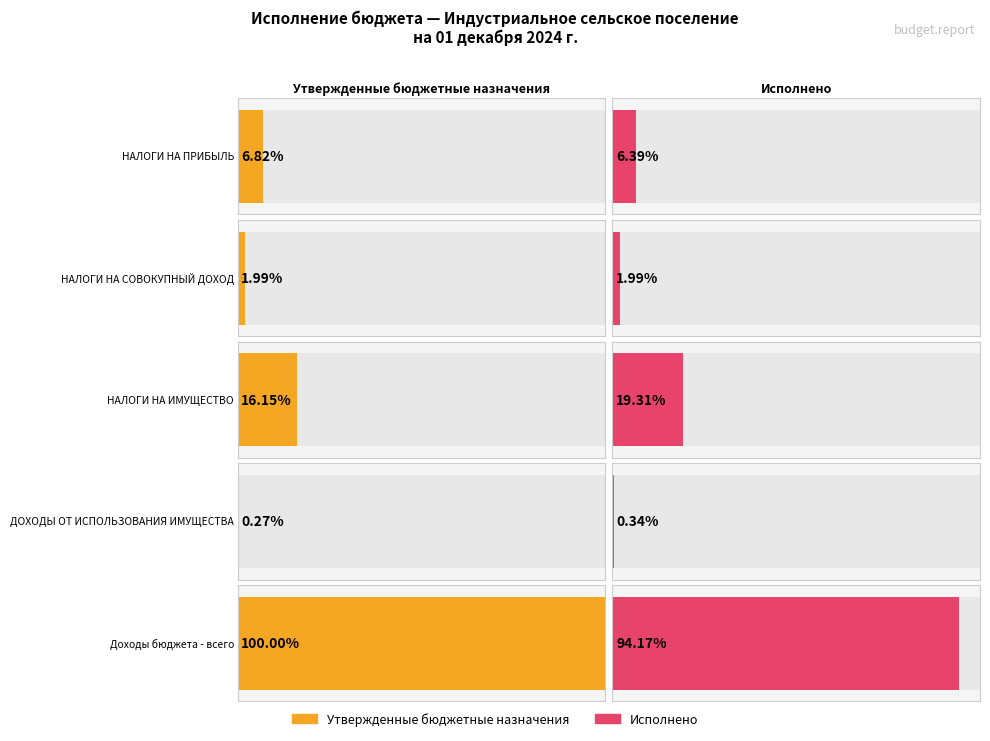

How many series are shown in this chart?

2